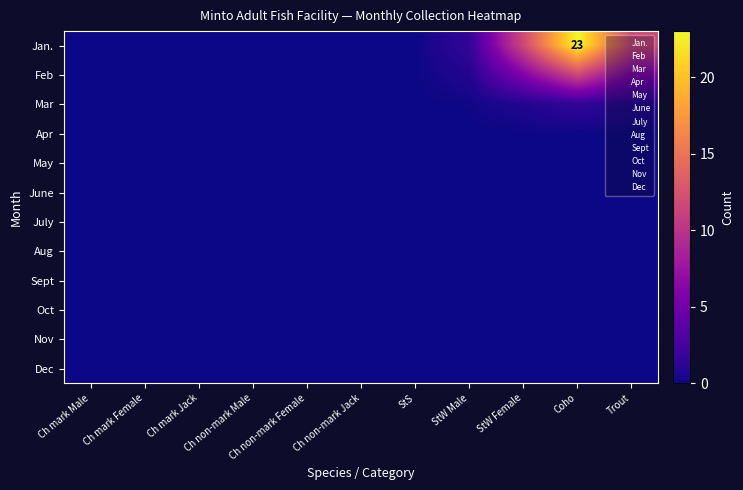

What is the difference between the maximum and minimum values in the Jan. series?

23.0